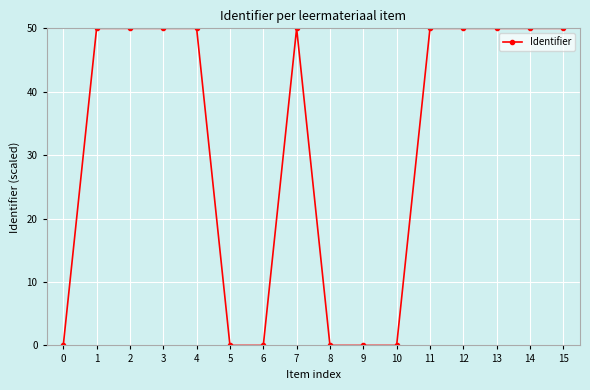

True or false: there are more than 2 points higher than both neighbors.

True